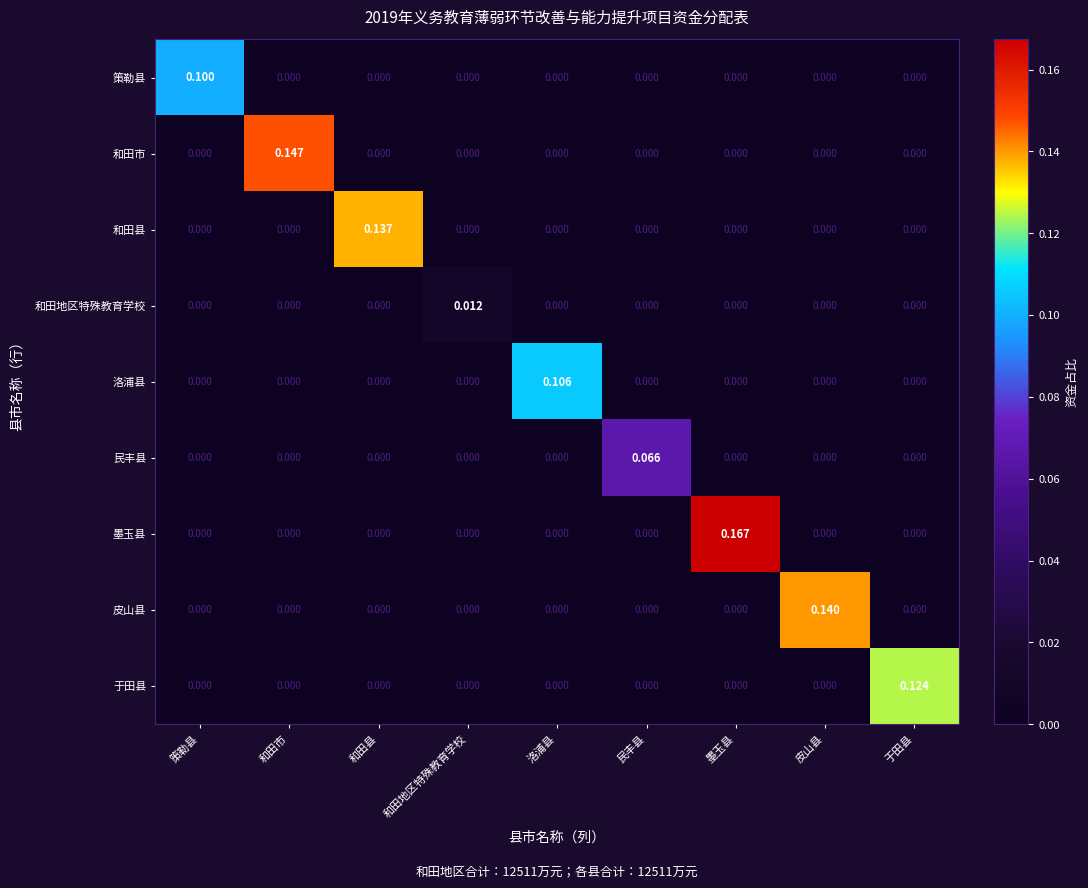

Which series has the largest range (max minus min)?

墨玉县